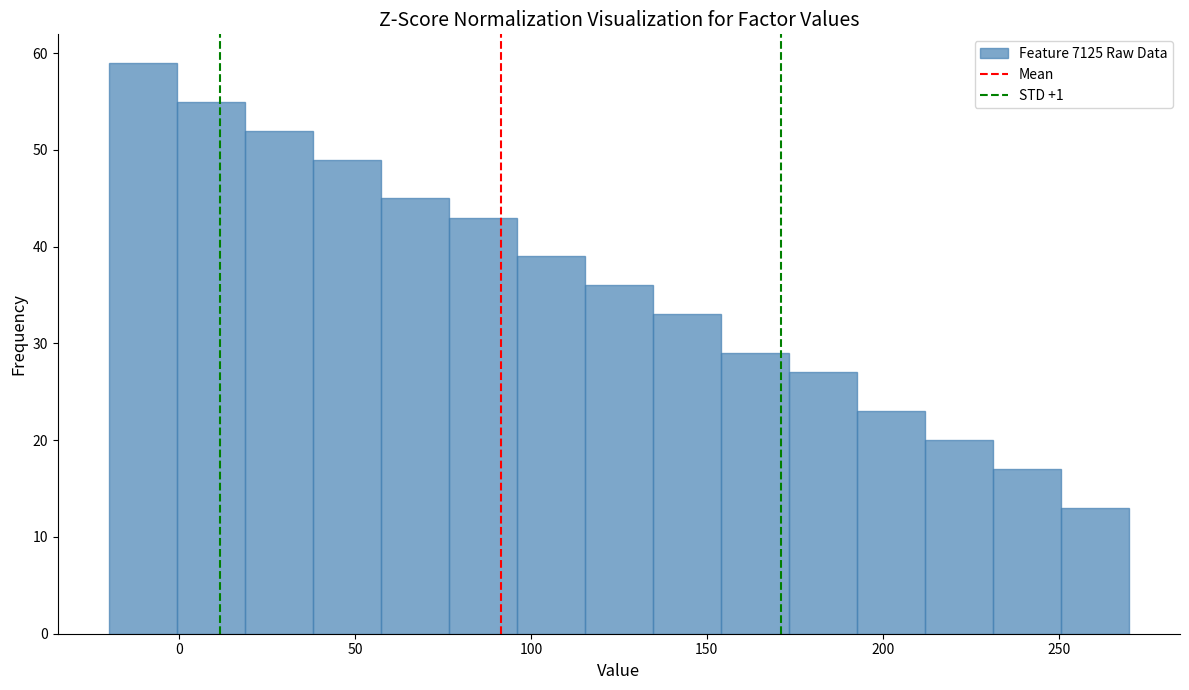

Read against the x-axis, roughly where is the centre of the tallest bar?

-10